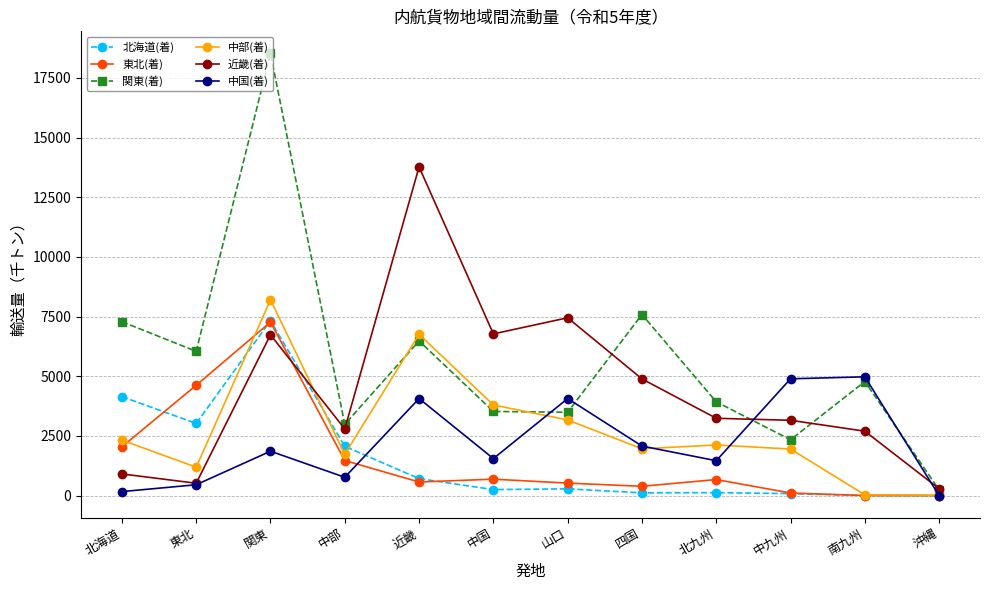

How many data points in 中部(着) are less than 2122?

6